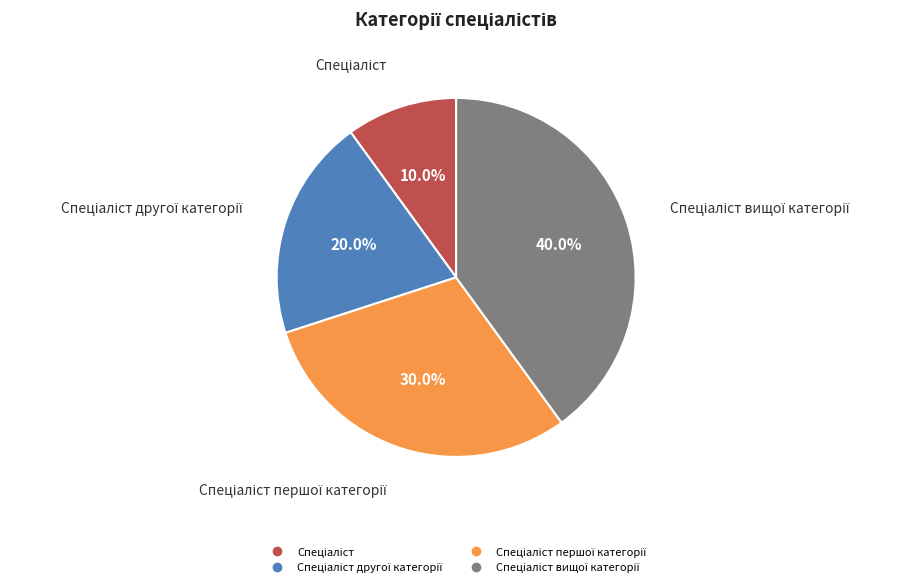

Is there any slice that represents more than half of the pie?

No